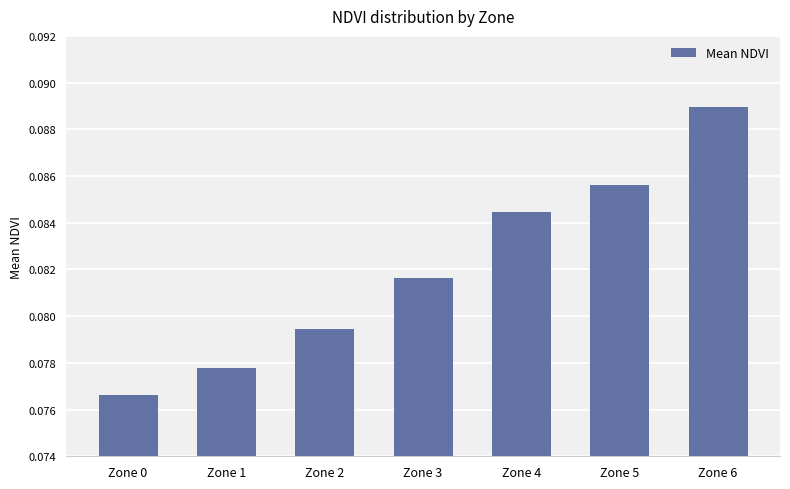

Where is the data nearest to the value 0?

Zone 0